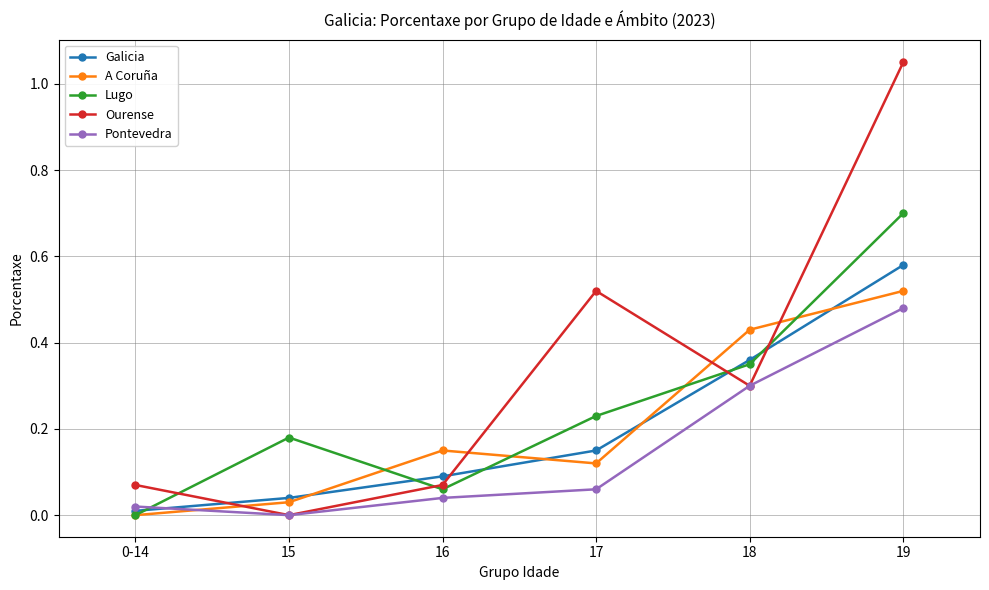

What position from the left is 16?

3